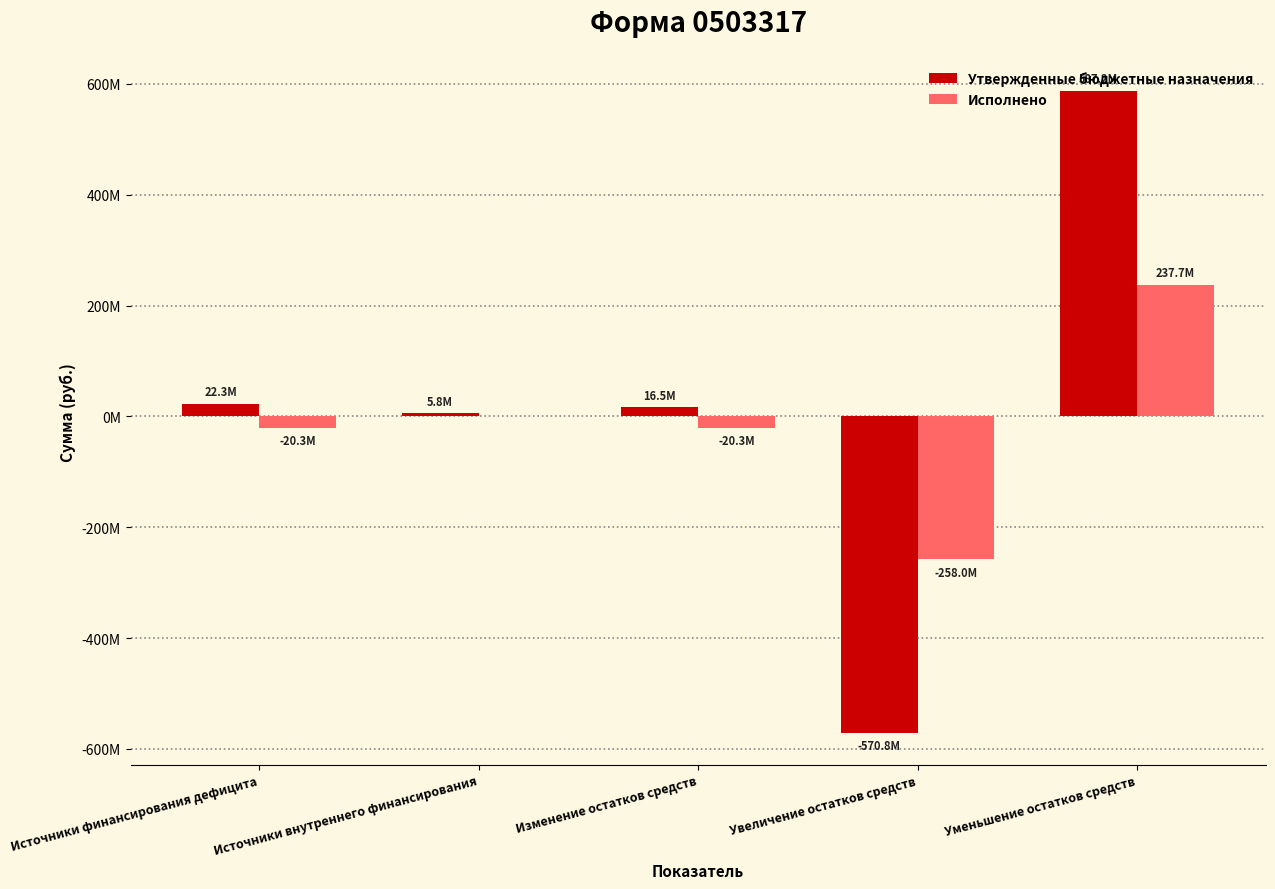

Are the bars grouped side by side (vs. stacked)?

Yes